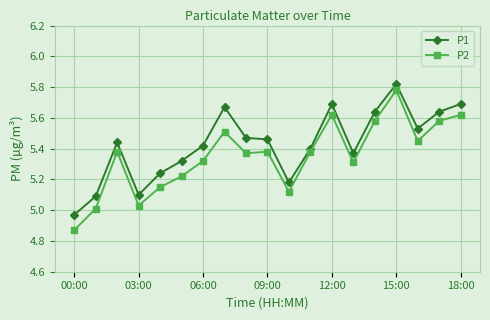

What is the difference between the maximum and second lowest values in the P2 series?

0.8